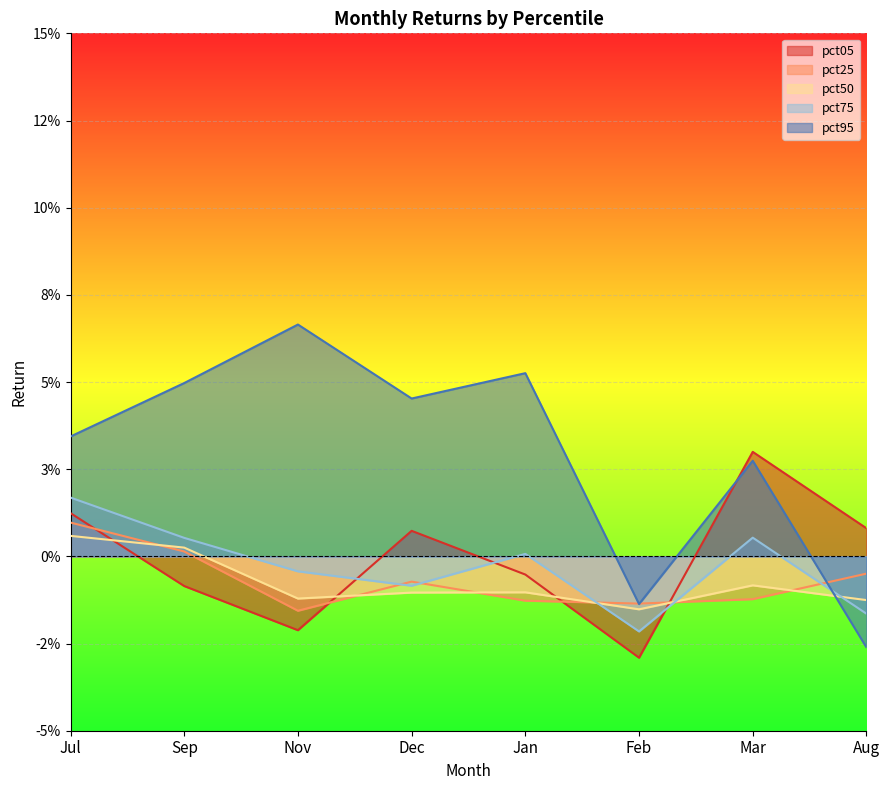

At which category is the sum across all series the highest?

Jul